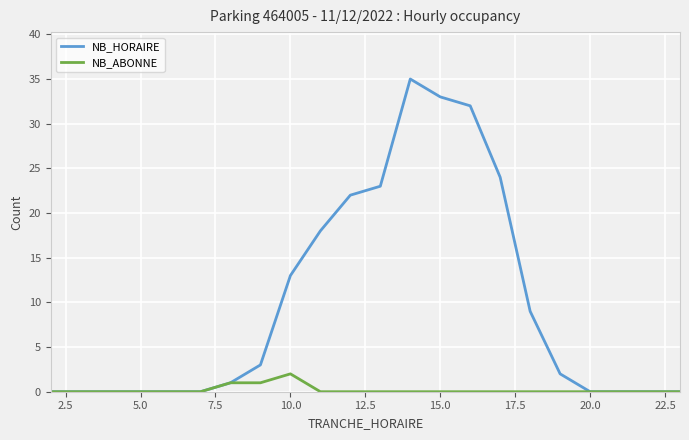

Which series has the largest total across all categories?

NB_HORAIRE